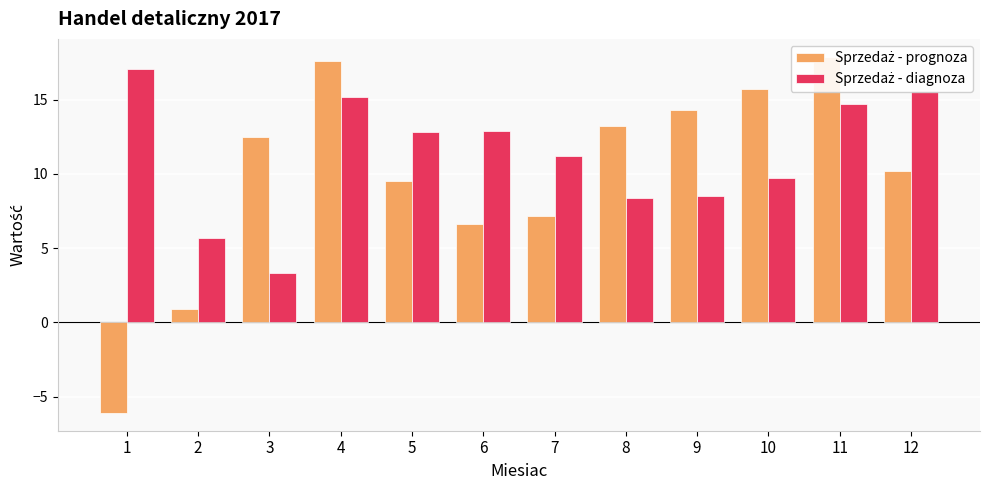

Rank the series at 3 from highest to lowest value.

Sprzedaż - prognoza, Sprzedaż - diagnoza